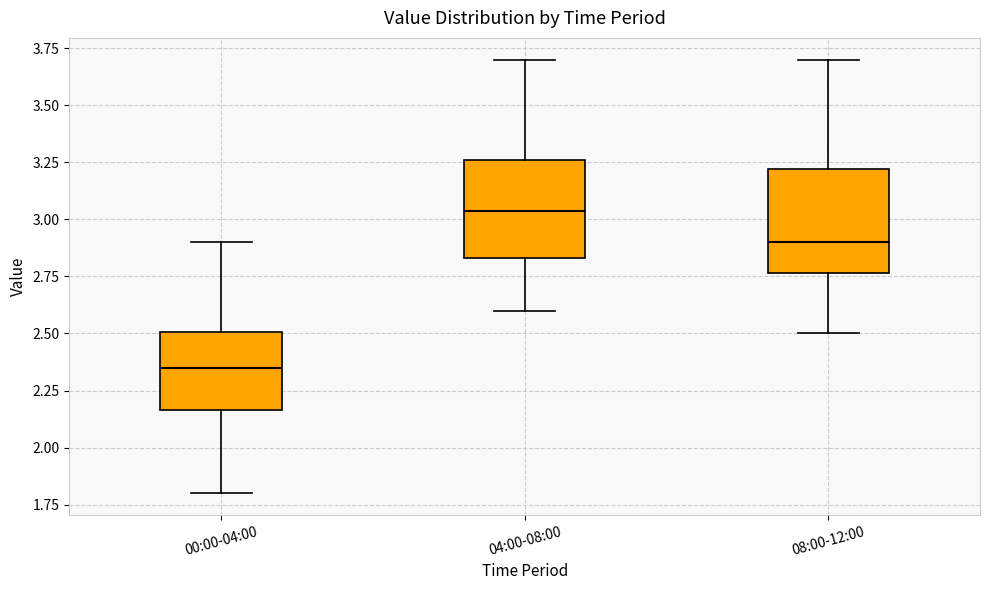

Reading left to right, read every box against the y-axis: the position of its median line, the range the box covers, and the ends of its whiskers. The values are not printed on the chart, so give them approximately, as read against the axis.

00:00-04:00: median 2.35, box 2.15 to 2.50, whiskers 1.80 to 2.90
04:00-08:00: median 3.05, box 2.85 to 3.25, whiskers 2.60 to 3.70
08:00-12:00: median 2.90, box 2.75 to 3.20, whiskers 2.50 to 3.70